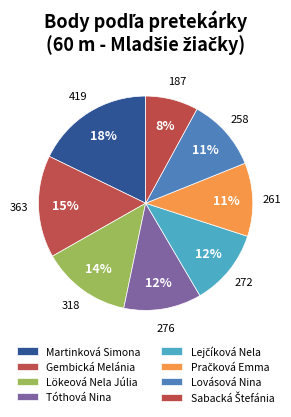

How many segments does this pie chart have?

8